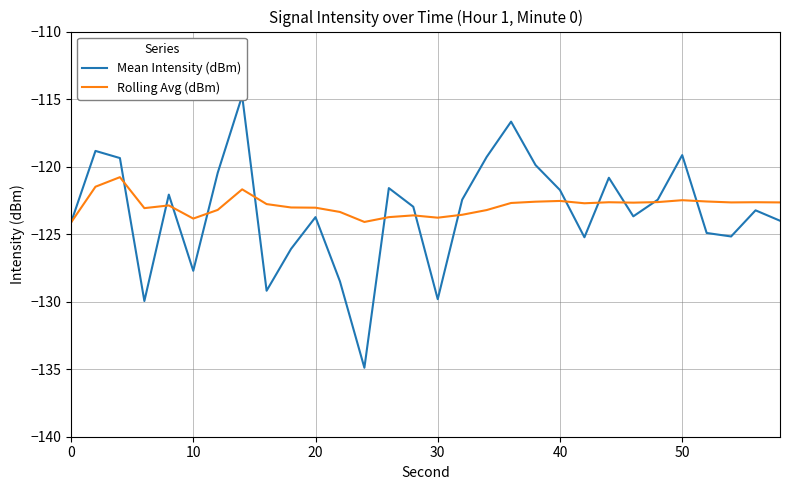

Is it true that Rolling Avg (dBm) equals -123.8 at 30?

True